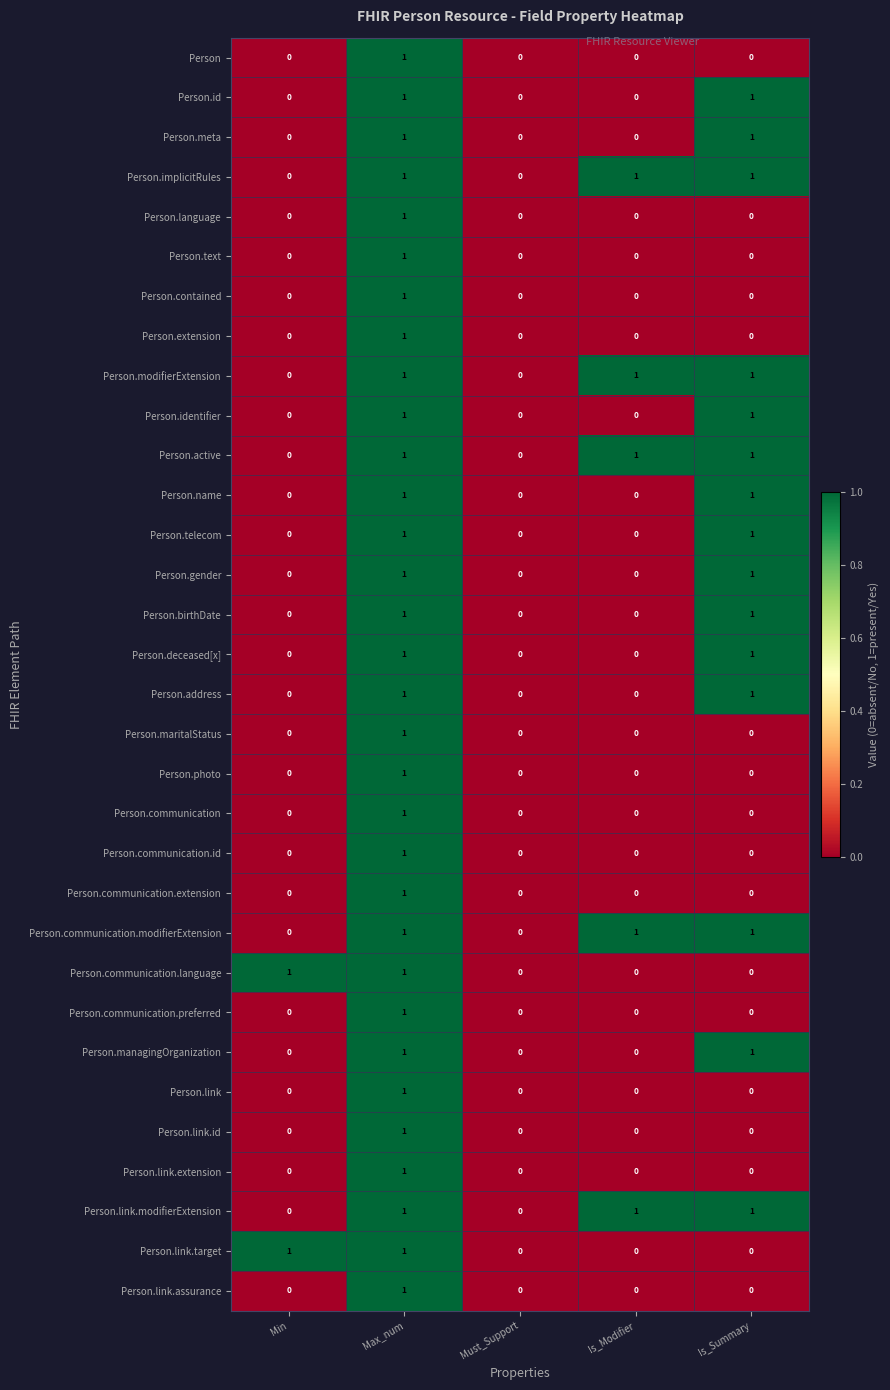

Is the value of Person.link.modifierExtension at Max_num greater than the value of Person.modifierExtension at Must_Support?

Yes